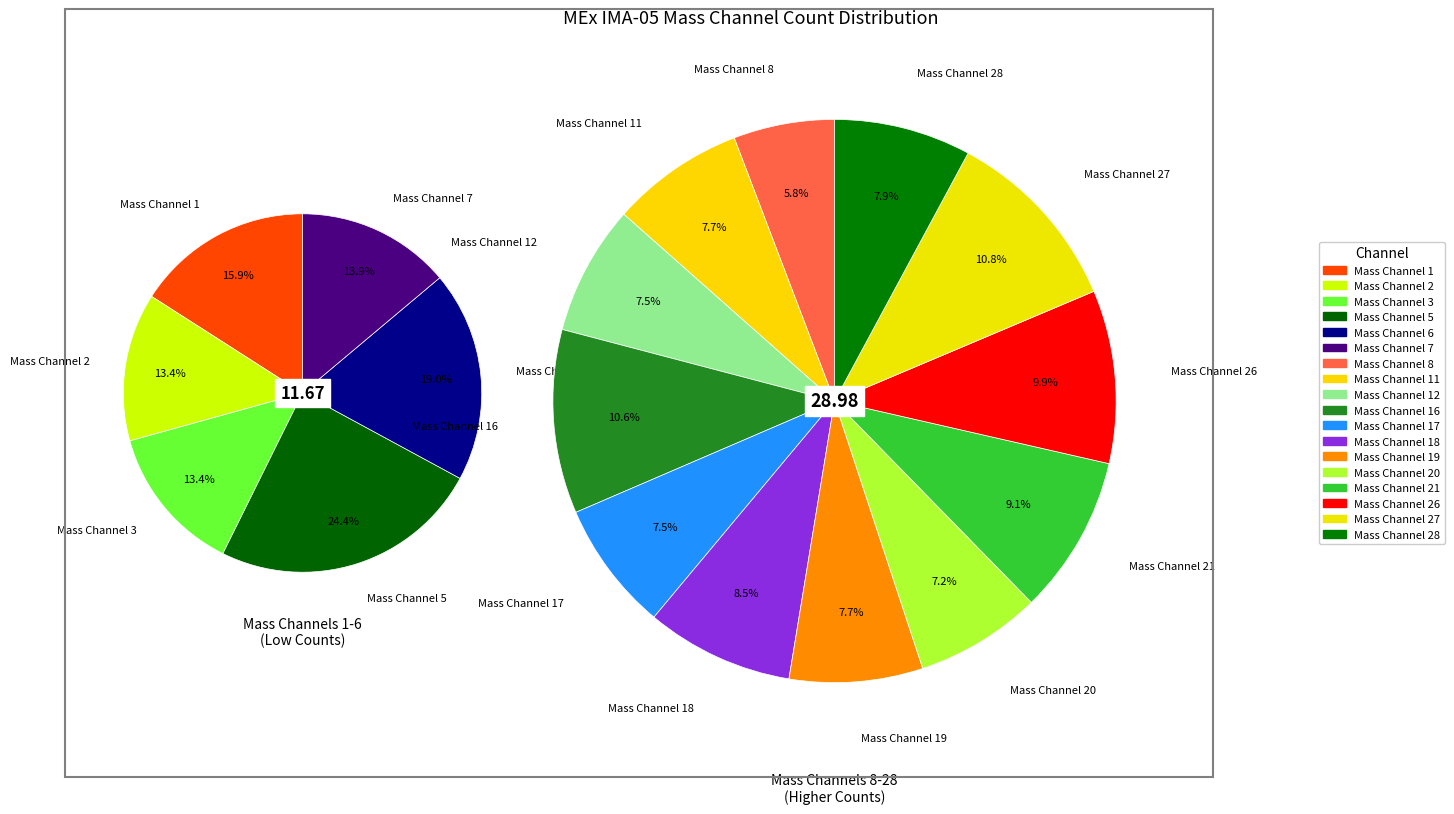

How many slices are in this pie chart?

18